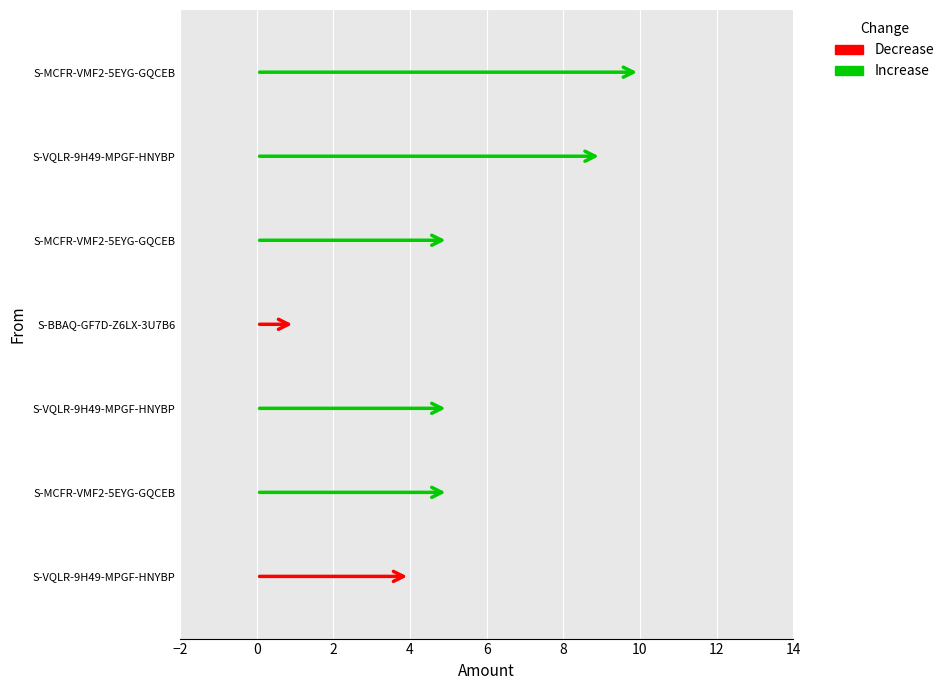

How many values are below 5?

2